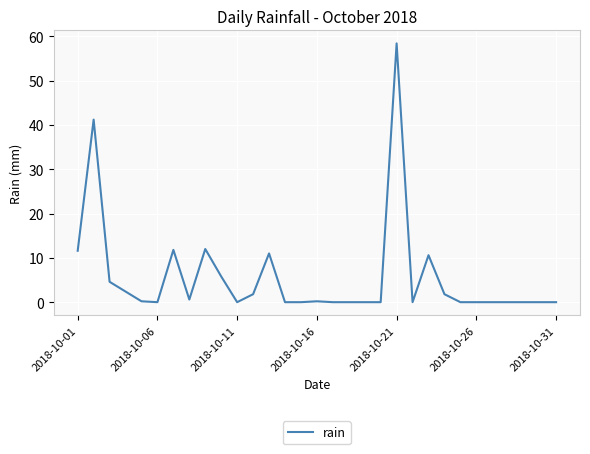

What is the difference between the maximum and minimum values?

58.4